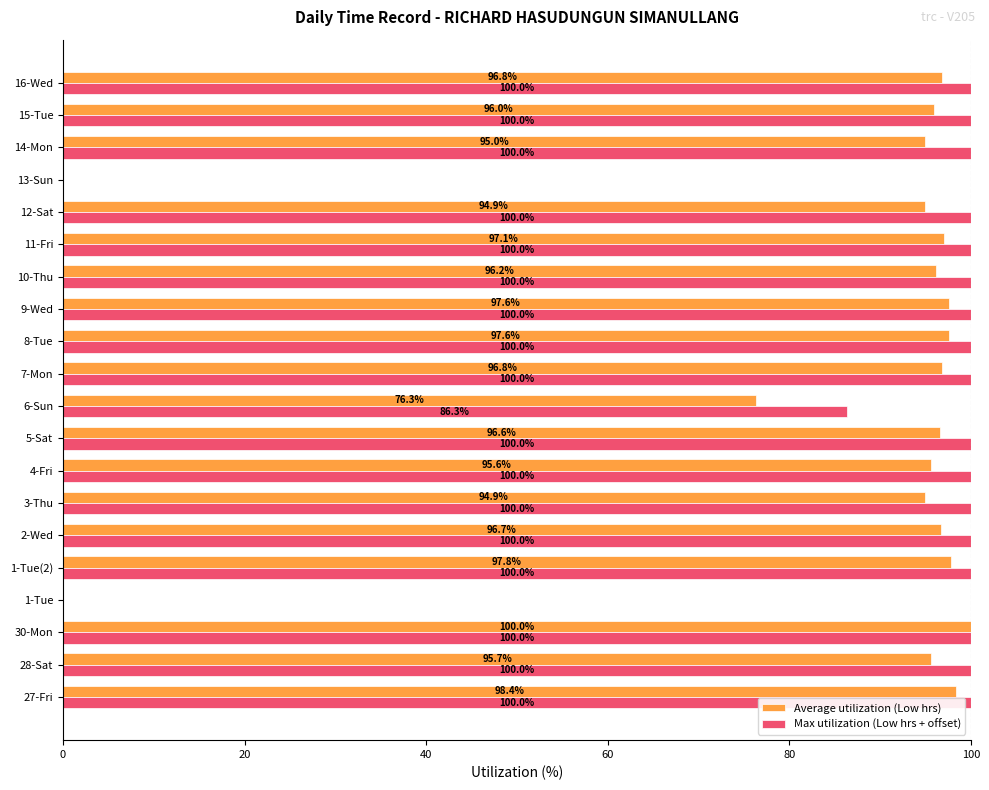

What is the sum of all Max utilization (Low hrs + offset) values?

1786.3